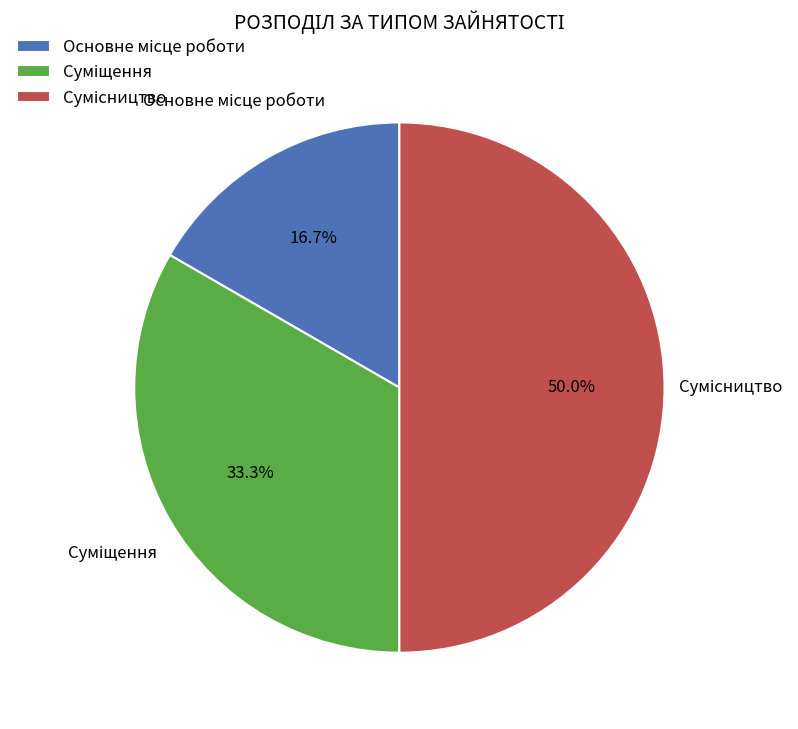

What percentage do Суміщення and Сумісництво together represent?

83.3%